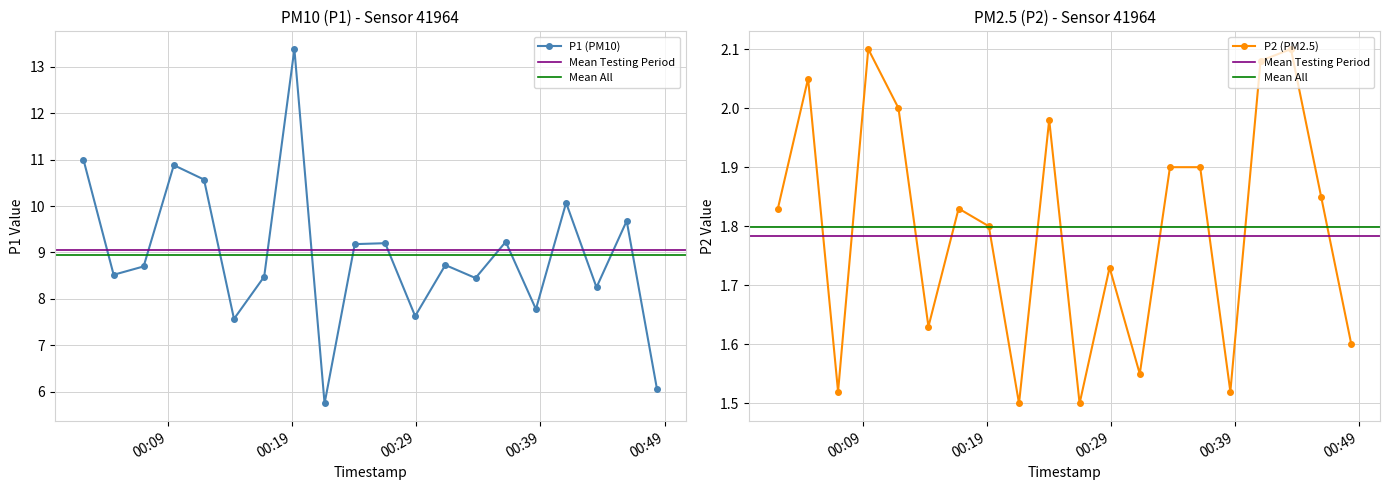

True or false: P1 and P2 intersect in this chart.

False